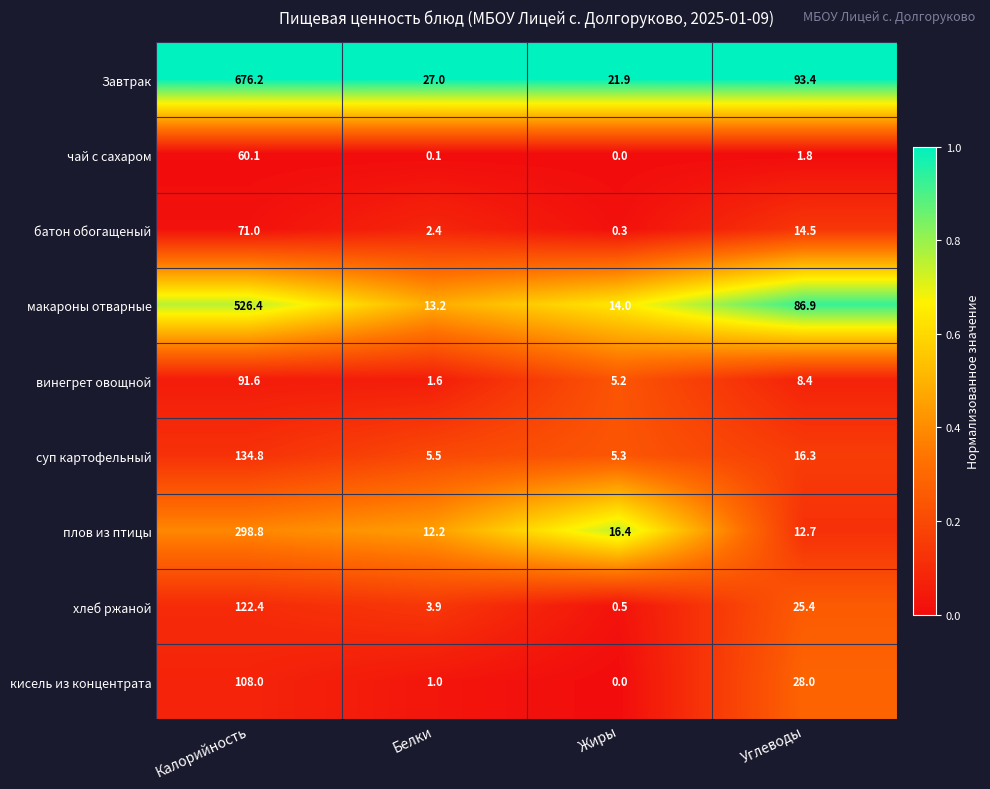

Rank the series at Углеводы from highest to lowest value.

Завтрак, макароны отварные, кисель из концентрата, хлеб ржаной, суп картофельный, батон обогащеный, плов из птицы, винегрет овощной, чай с сахаром